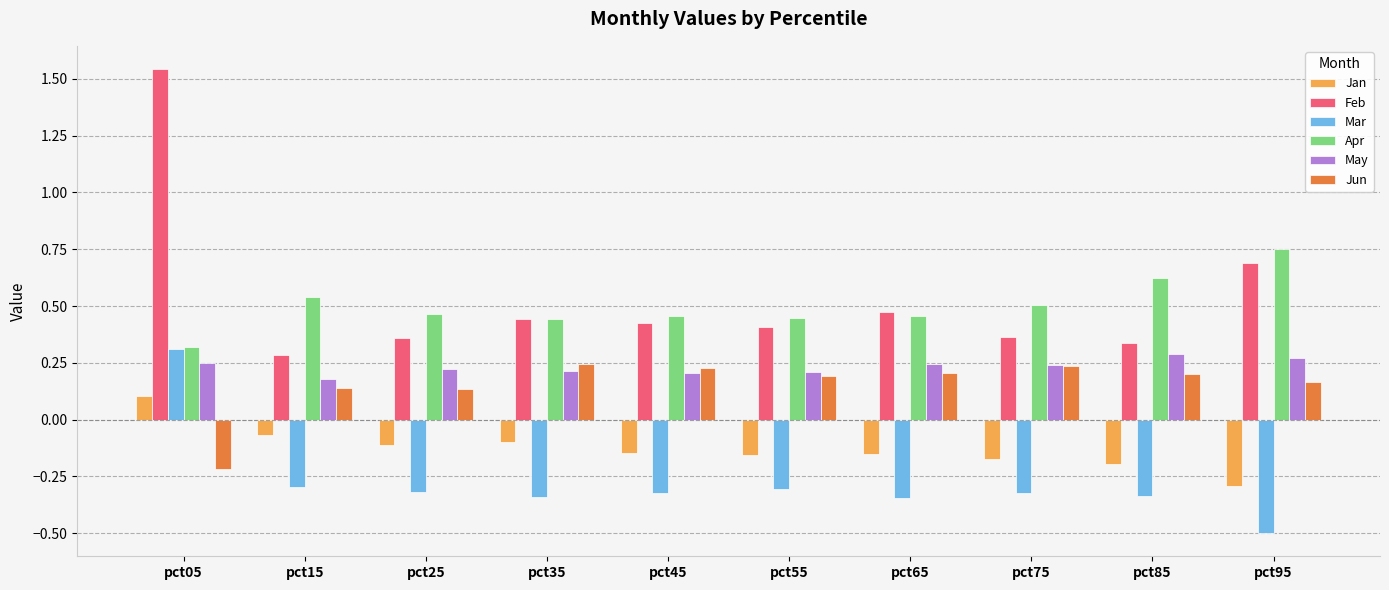

At how many categories does at least one series exceed 0?

10